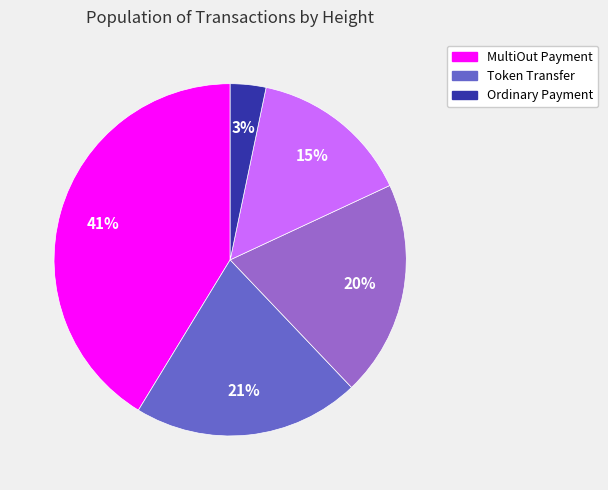

To the nearest percent, what is the difference between the largest and smallest slice percentages?

38%